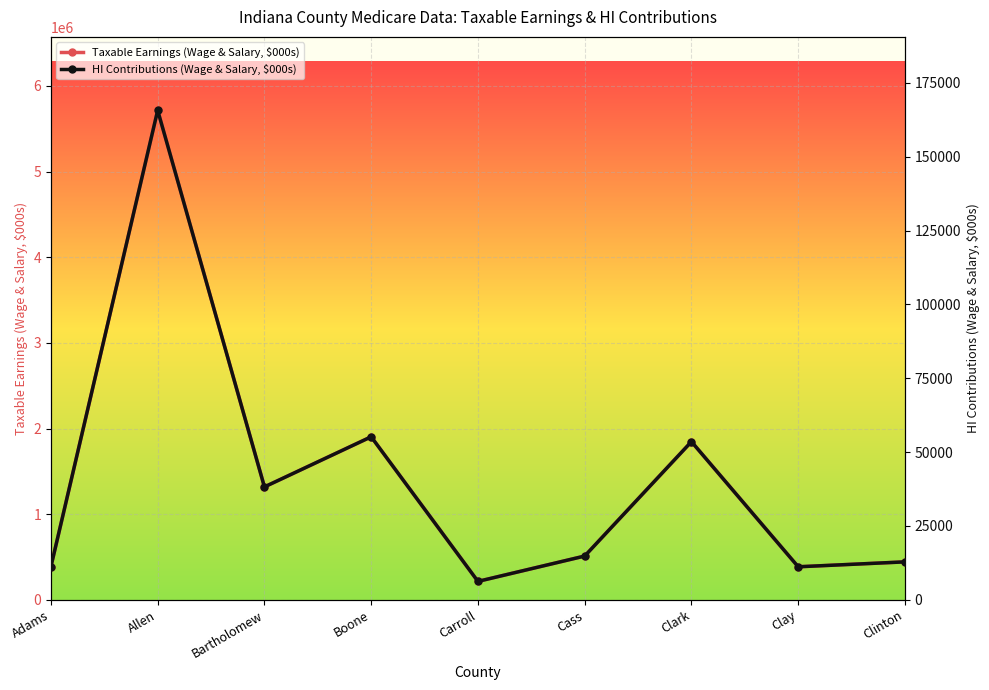

Reading left to right, extract all data points from this chart.

Taxable Earnings (Wage & Salary, $000s): Adams=387448	Allen=5714362	Bartholomew=1318304	Boone=1903349	Carroll=215308	Cass=511251	Clark=1846453	Clay=385823	Clinton=443318
HI Contributions (Wage & Salary, $000s): Adams=11236	Allen=165717	Bartholomew=38231	Boone=55197	Carroll=6244	Cass=14826	Clark=53547	Clay=11189	Clinton=12856